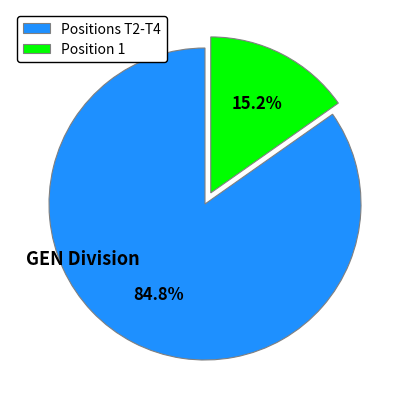

What is the total percentage of Position 1 and Positions T2-T4?

100.0%